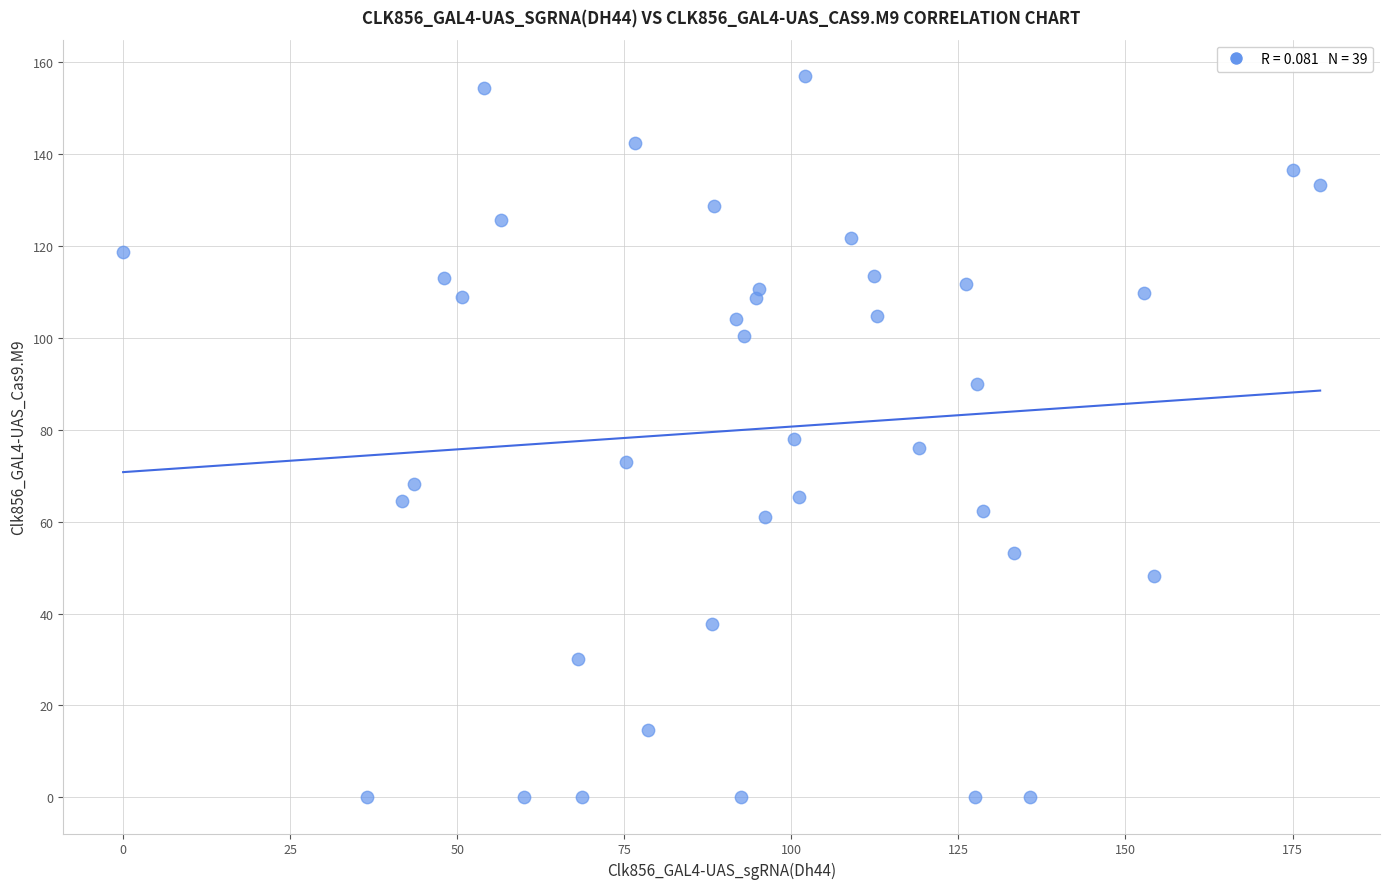

What is the range of Y values (max minus min)?

157.0